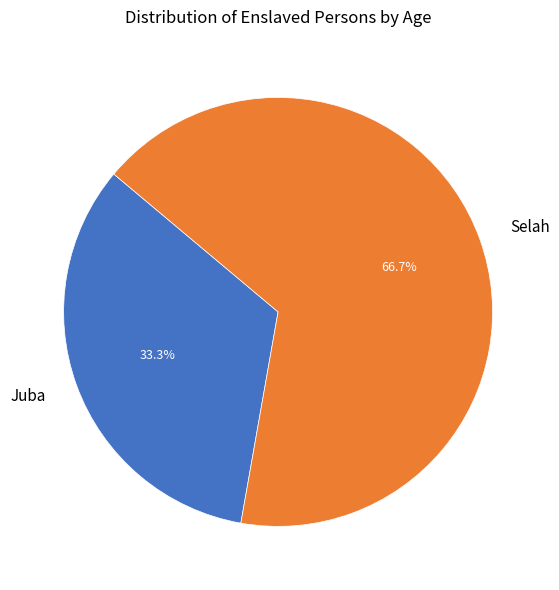

The Juba slice represents 33% of the pie. True or false?

True